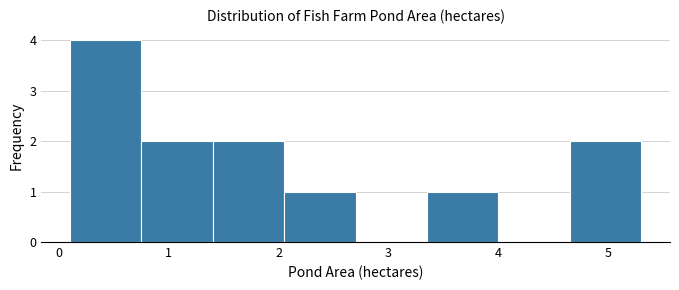

Which range on the x-axis has the tallest bar?

0.10 to 0.75